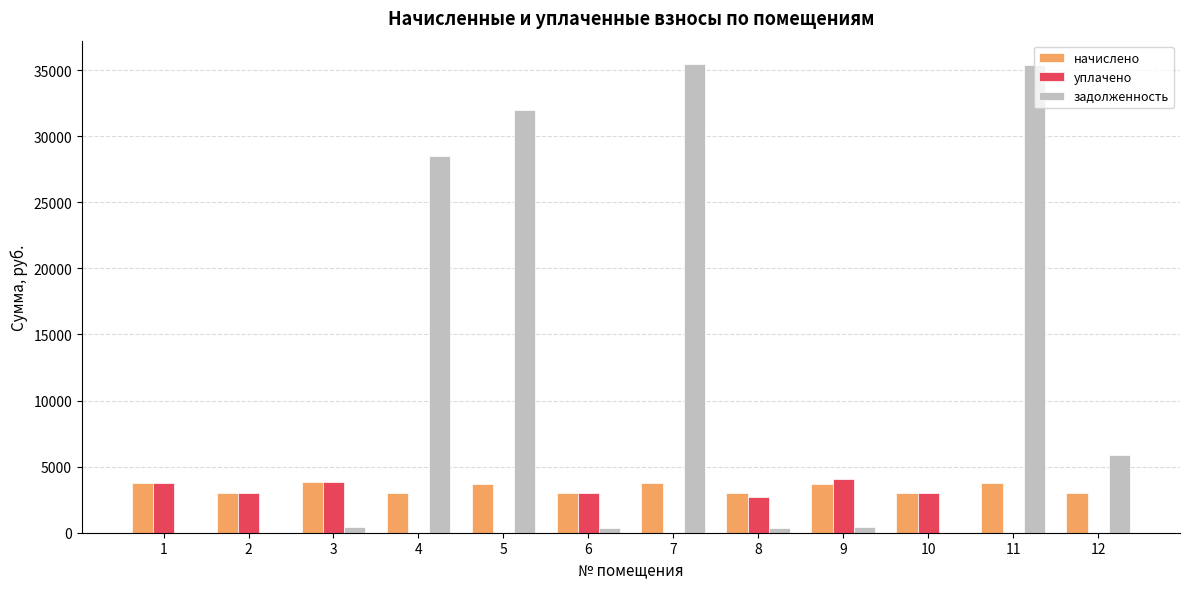

How many data points does each series have?

12